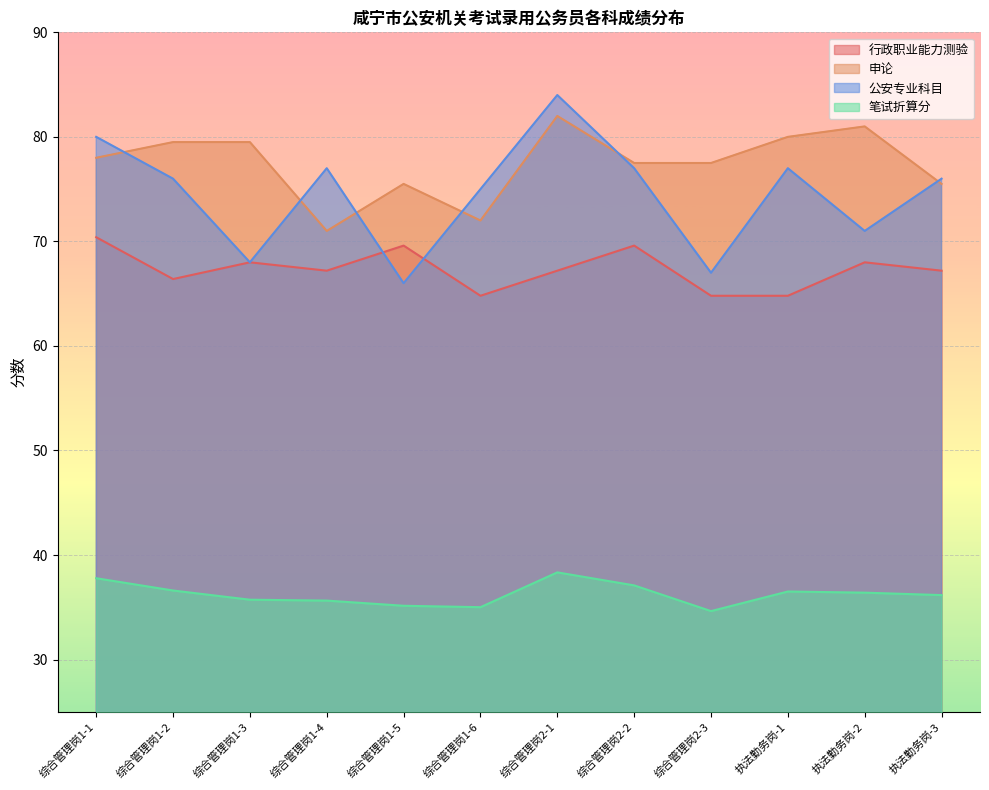

What is the sum of all 笔试折算分 values?

435.1